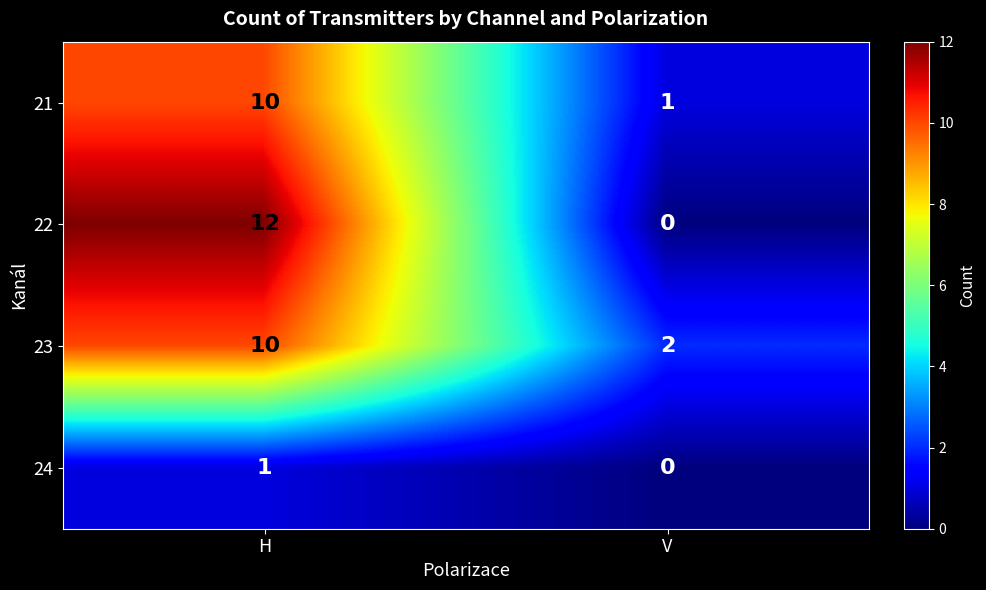

Is the value of 22 at H greater than the value of 23 at V?

Yes